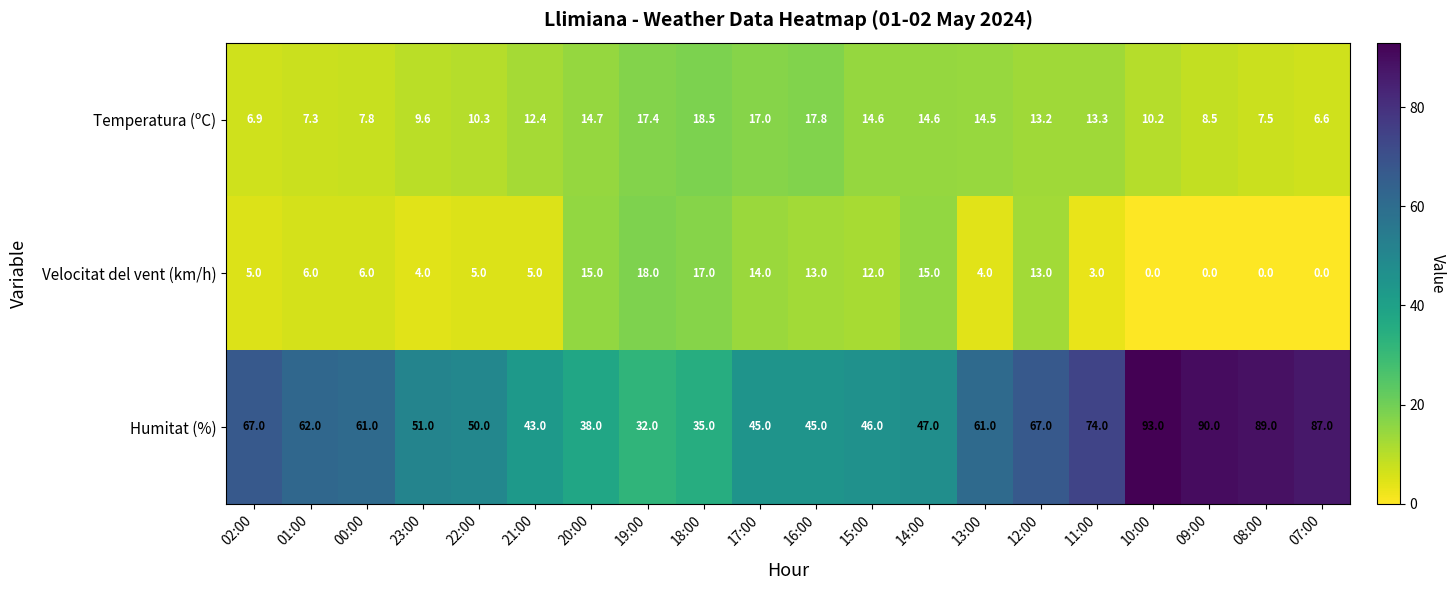

Between 00:00 and 17:00, which series saw the biggest shift?

Humitat (%)